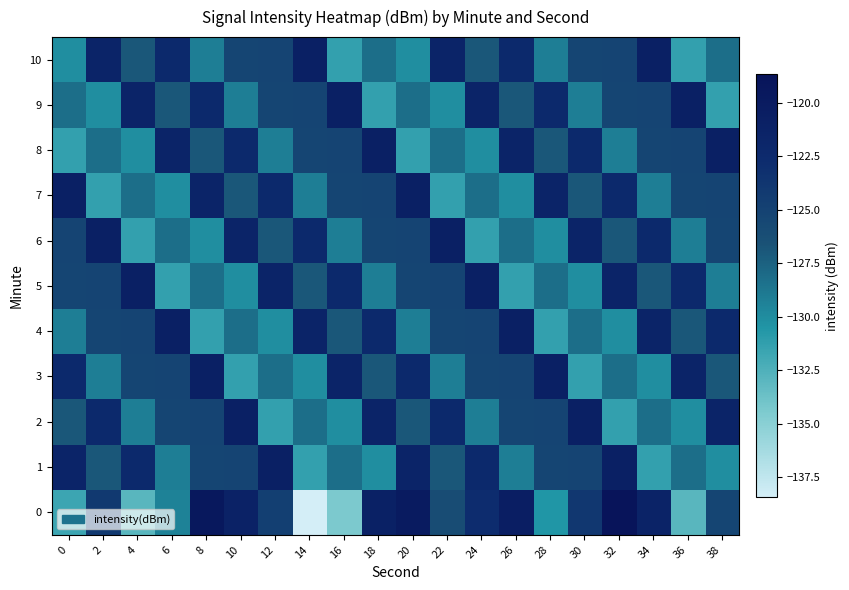

How many categories are shown in the chart?

20